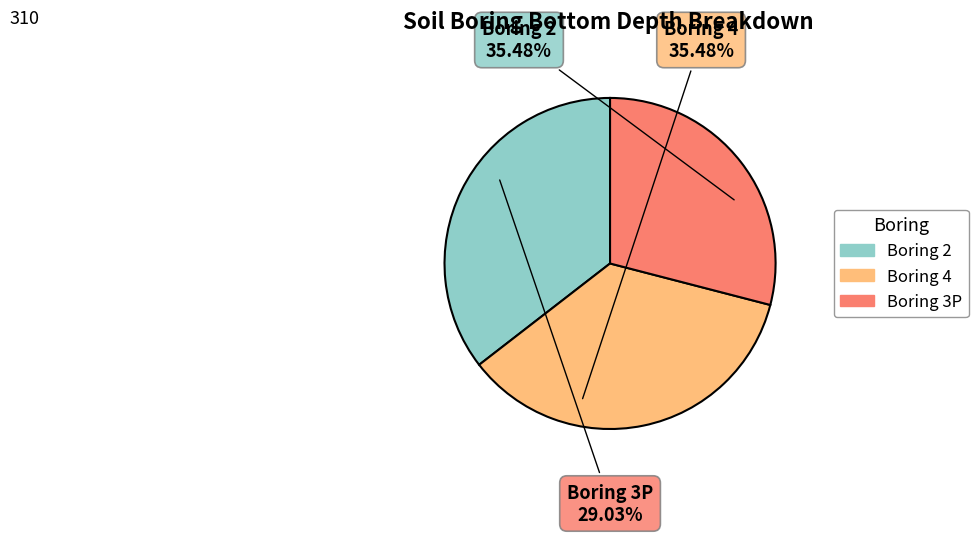

To the nearest percent, what portion does 2 represent?

35%